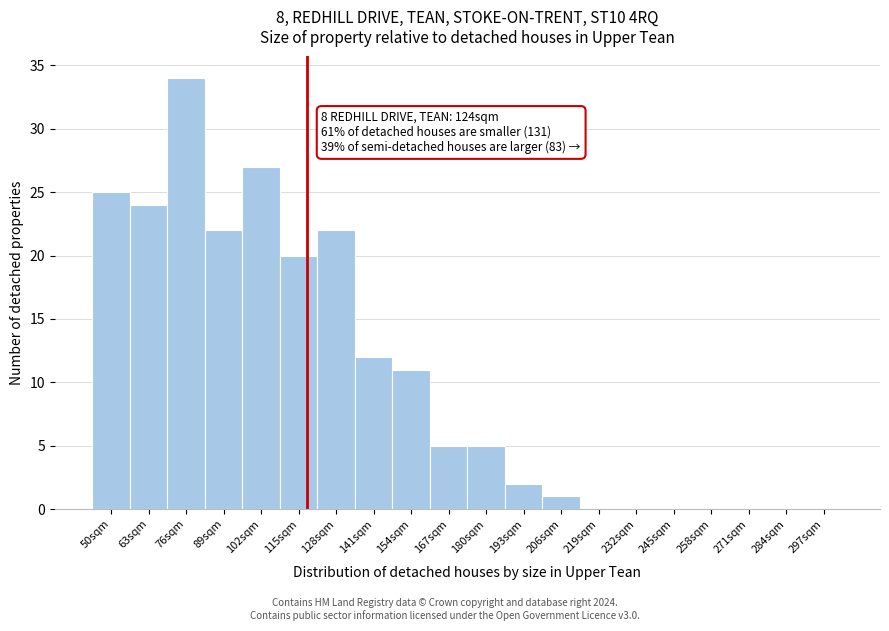

Reading left to right, list all the values displayed in this chart.

50sqm=25	63sqm=24	76sqm=34	89sqm=22	102sqm=27	115sqm=20	128sqm=22	141sqm=12	154sqm=11	167sqm=5	180sqm=5	193sqm=2	206sqm=1	219sqm=0	232sqm=0	245sqm=0	258sqm=0	271sqm=0	284sqm=0	297sqm=0